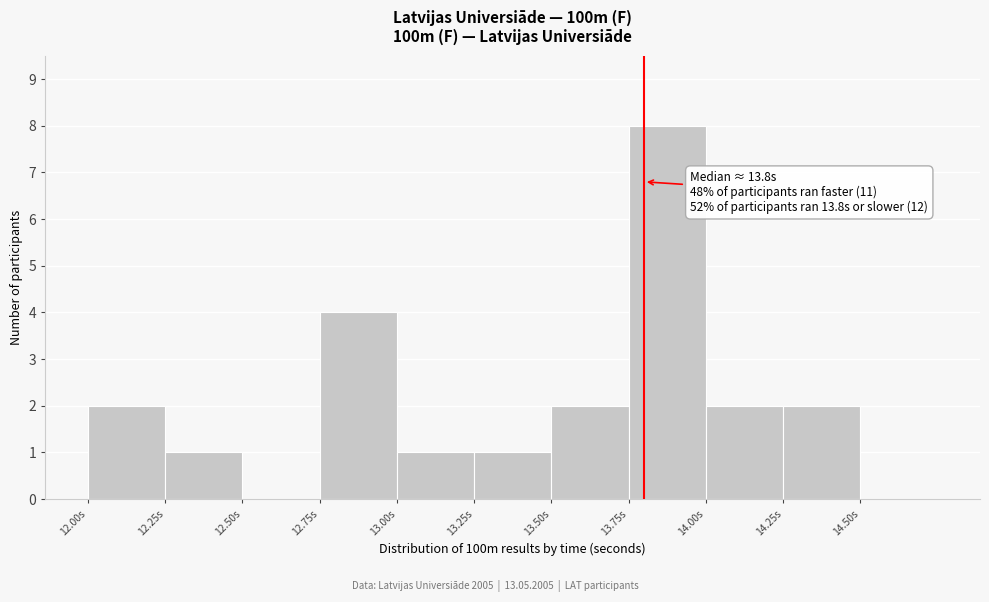

Over which range of the x-axis is the bar tallest?

13.75 to 14.00